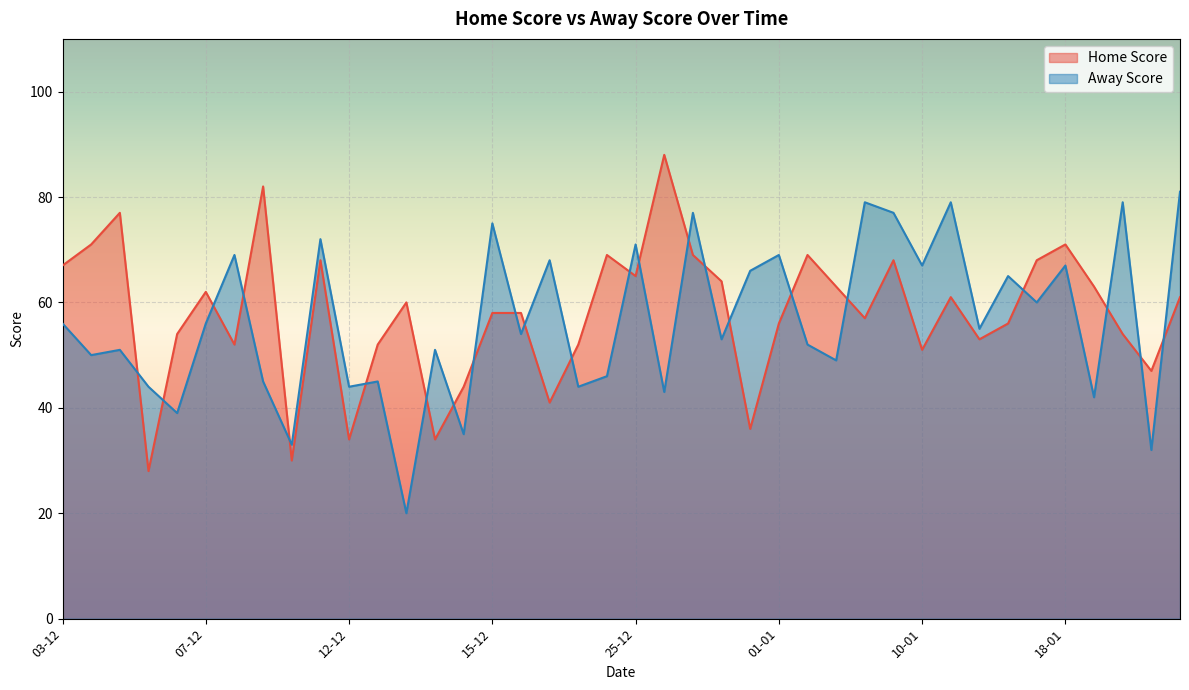

At which label is Away Score closest to 50?

03-12